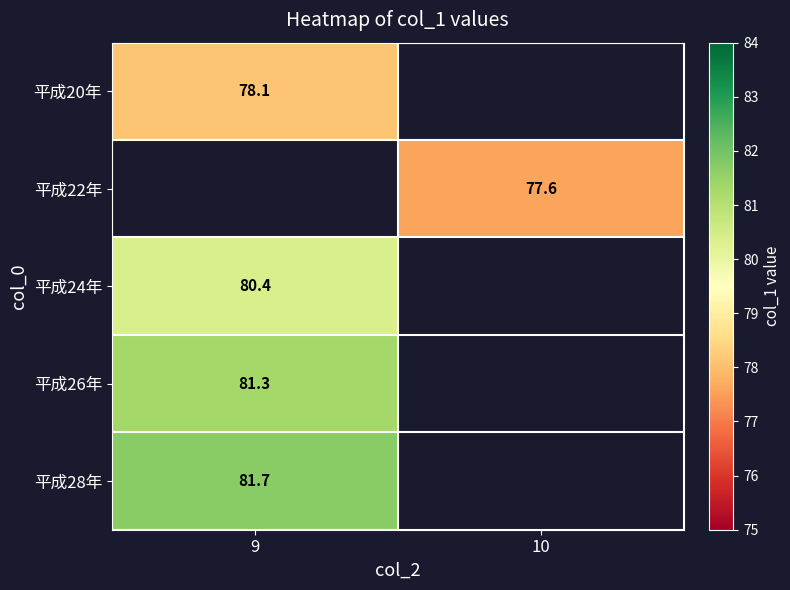

Count the number of data series in this chart.

5